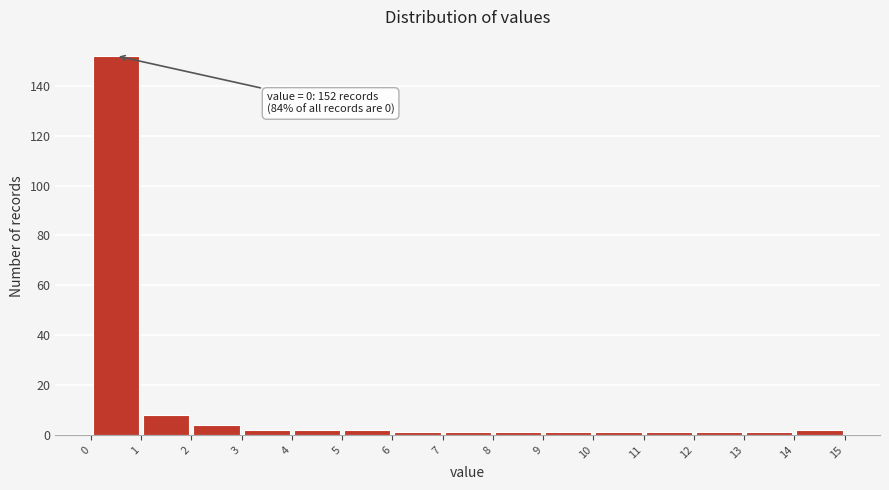

Over which range of the x-axis is the bar tallest?

0 to 1